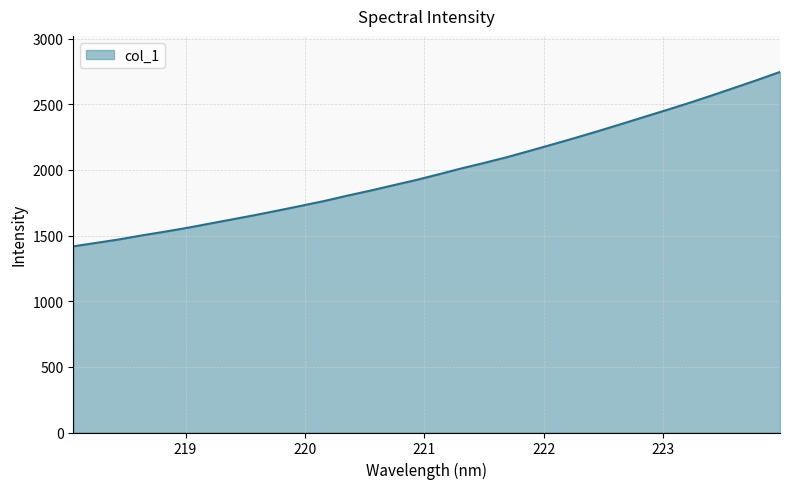

Count the number of data series in this chart.

1